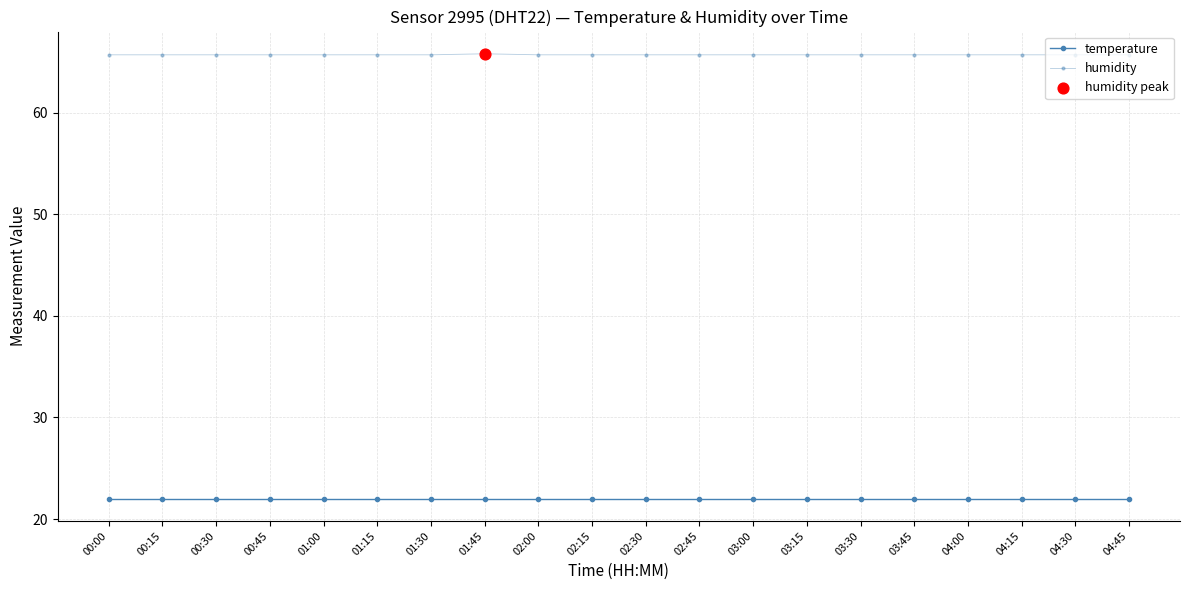

Is the value of humidity at 04:45 greater than the value of temperature at 01:30?

Yes